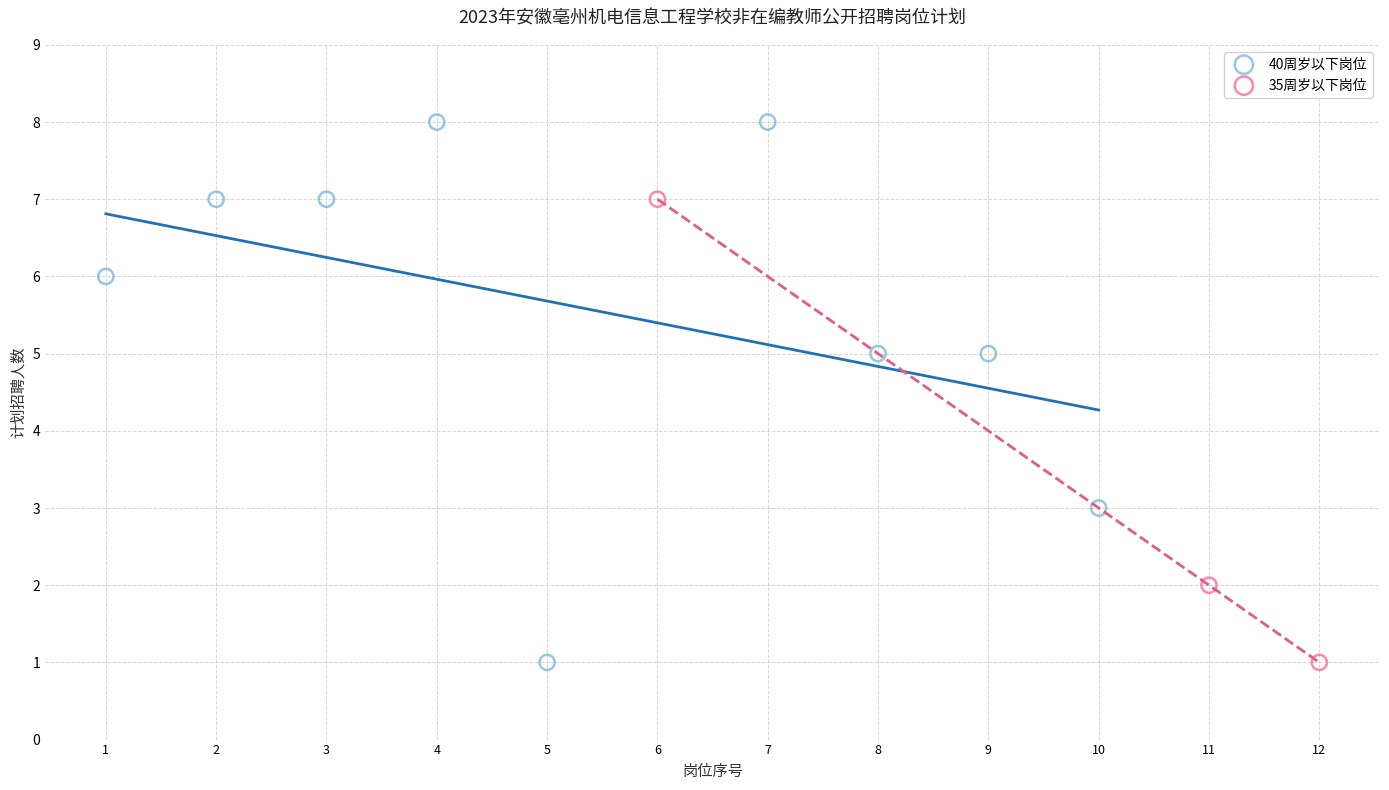

Which series reaches the maximum Y coordinate?

40周岁以下岗位